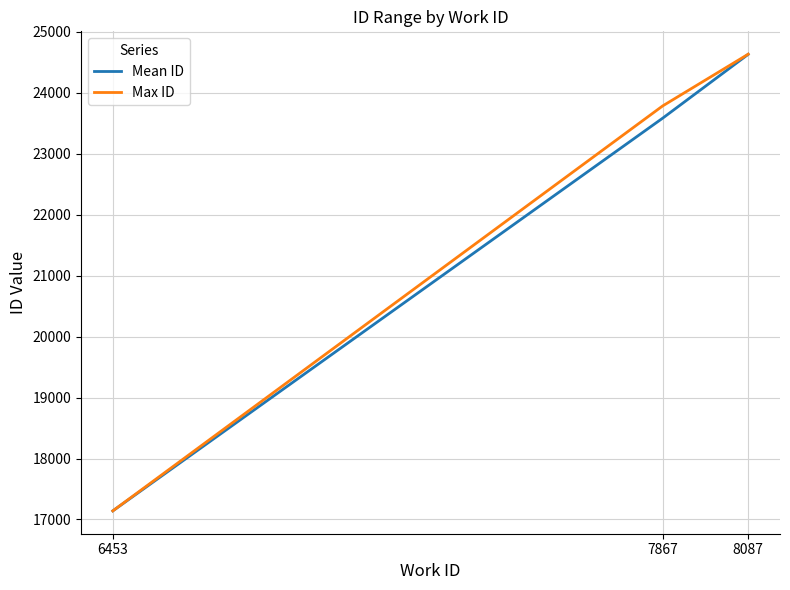

Reading left to right, list all the values displayed in this chart.

Mean ID: 17141.0	23584.0	24631.5
Max ID: 17141.0	23785.0	24634.0